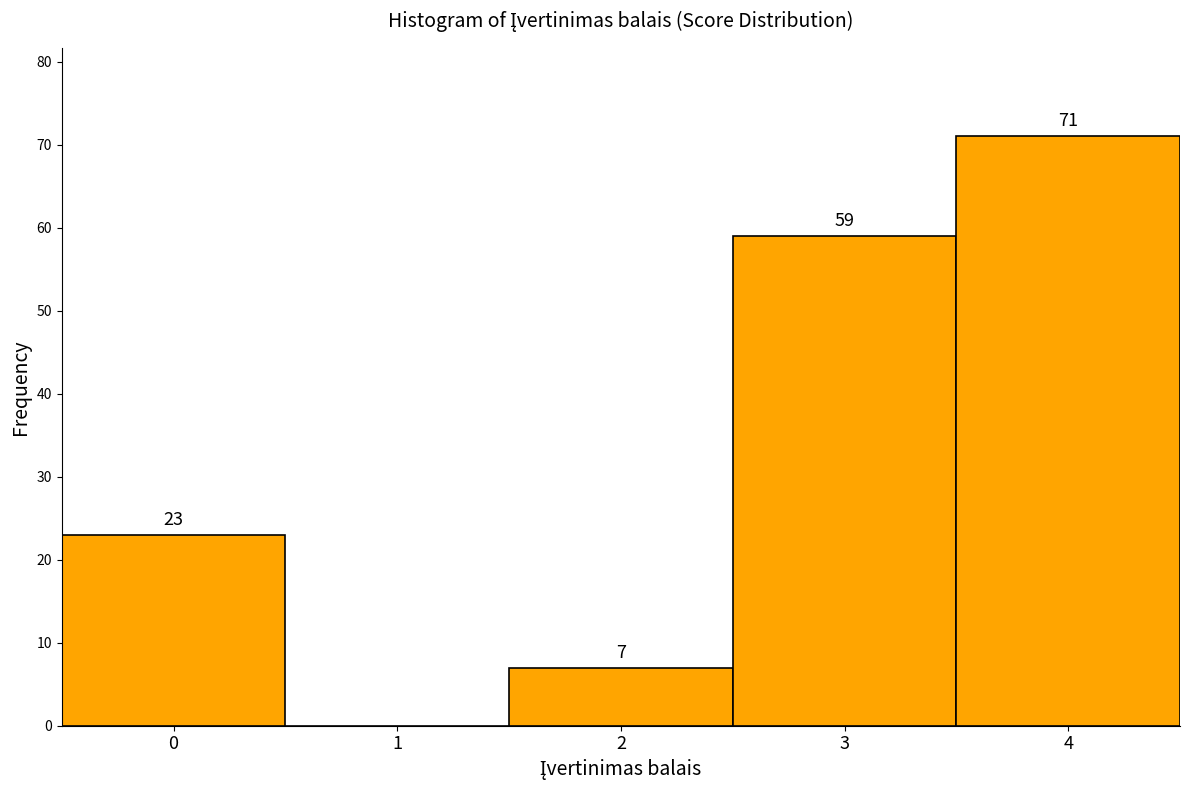

Reading left to right, extract all data points from this chart.

0=23	1=0	2=7	3=59	4=71